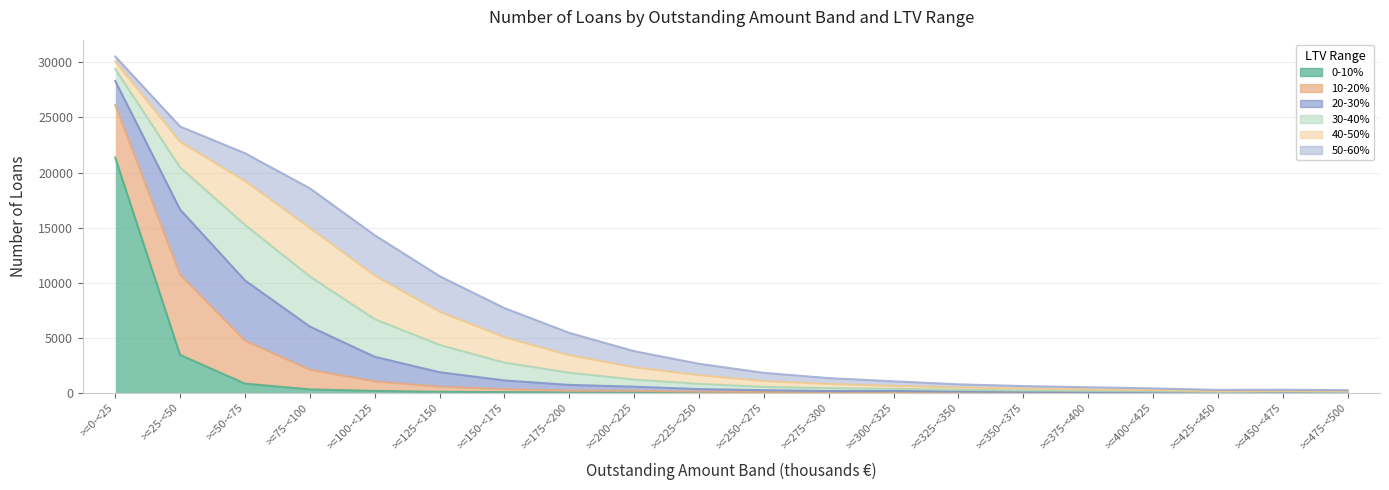

At which label does 50-60% first exceed 741?

>=25-<50